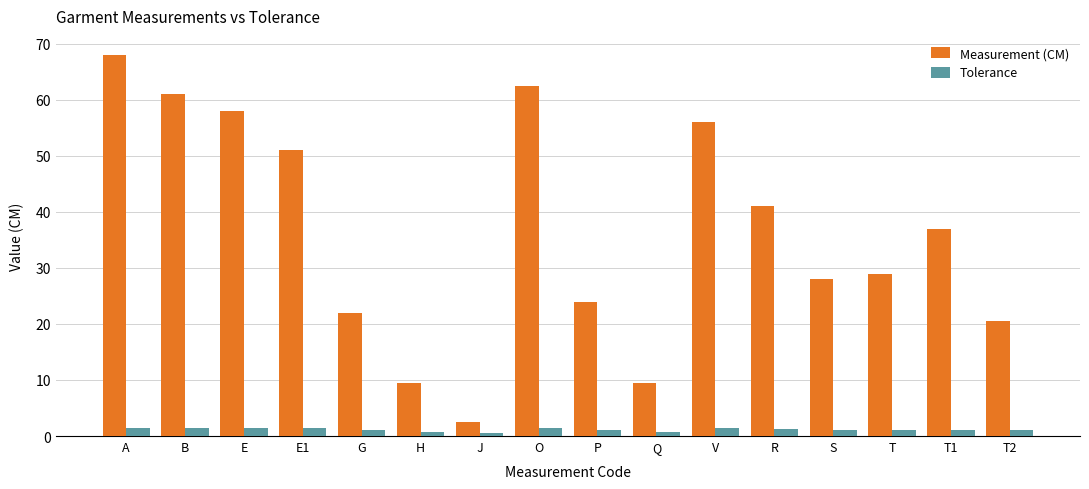

Does the chart contain stacked bars?

No